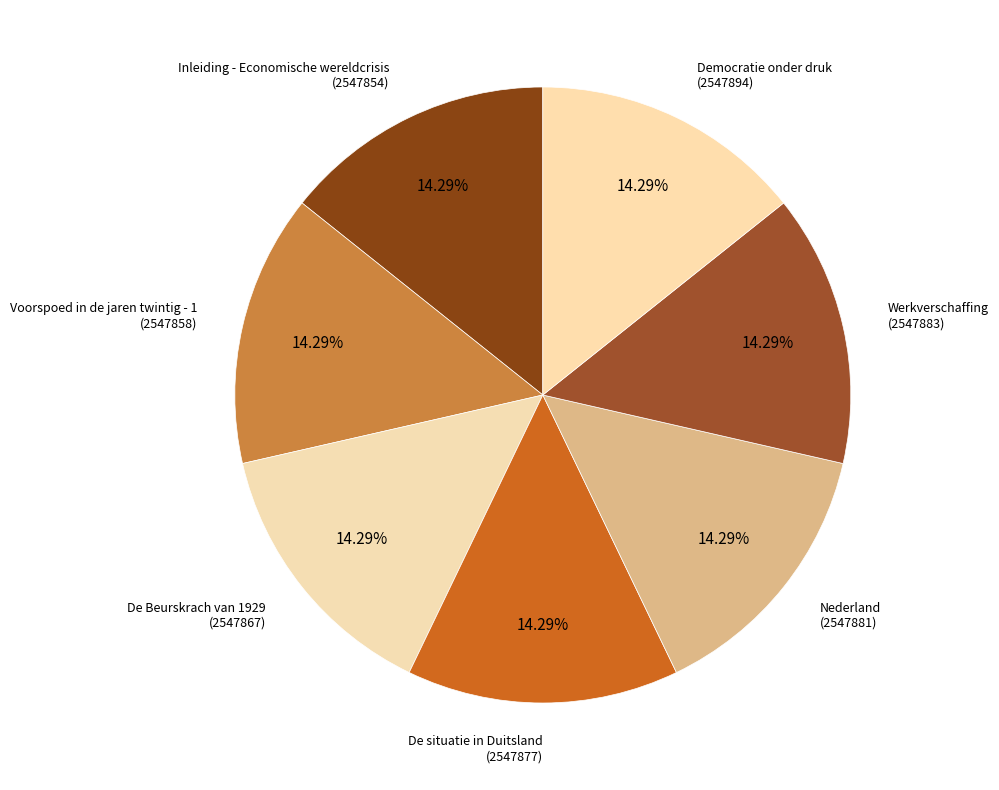

What is the total percentage of Democratie onder druk and Werkverschaffing?

28.6%